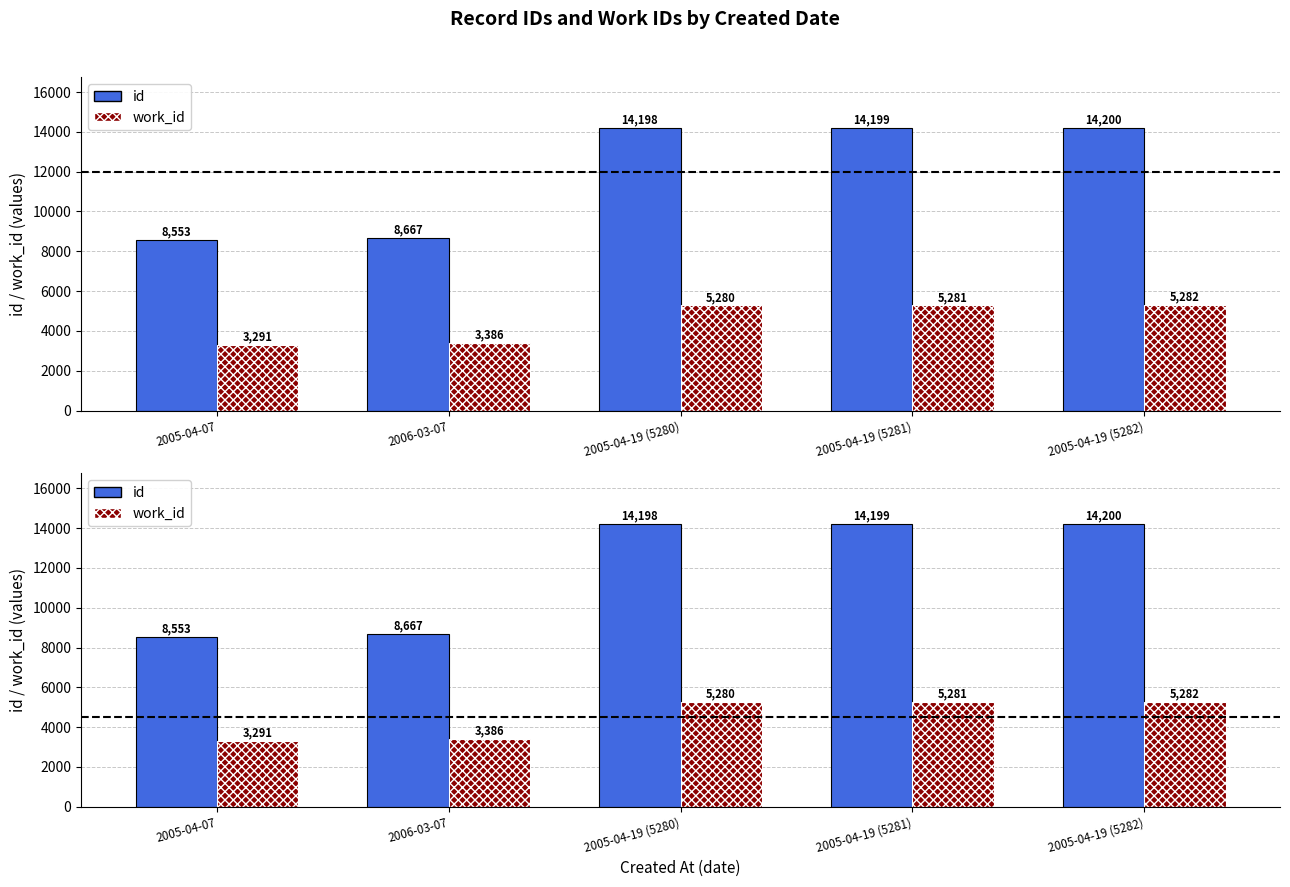

What is the value of the work_id bar at the 1st from the left?

3291